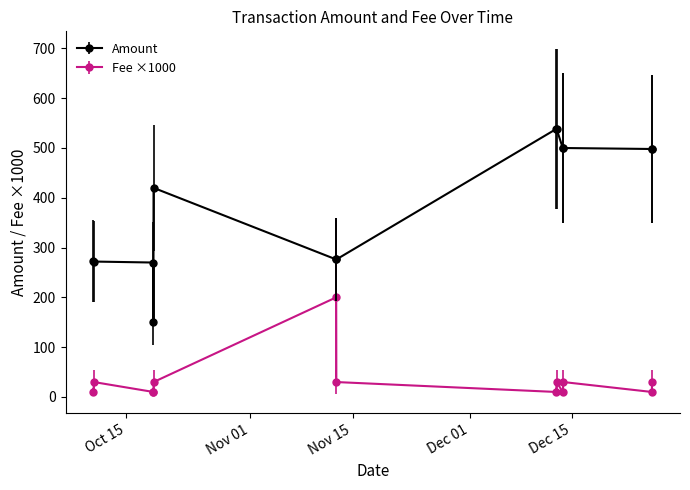

What is the value of the Amount point at the 13th from the left?

498.0